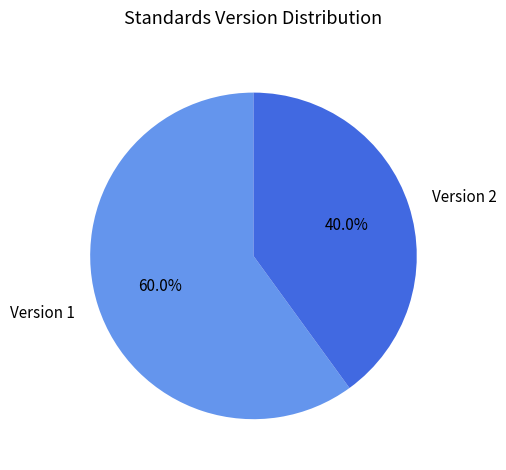

What percentage is NOT represented by Version 1?

40.0%